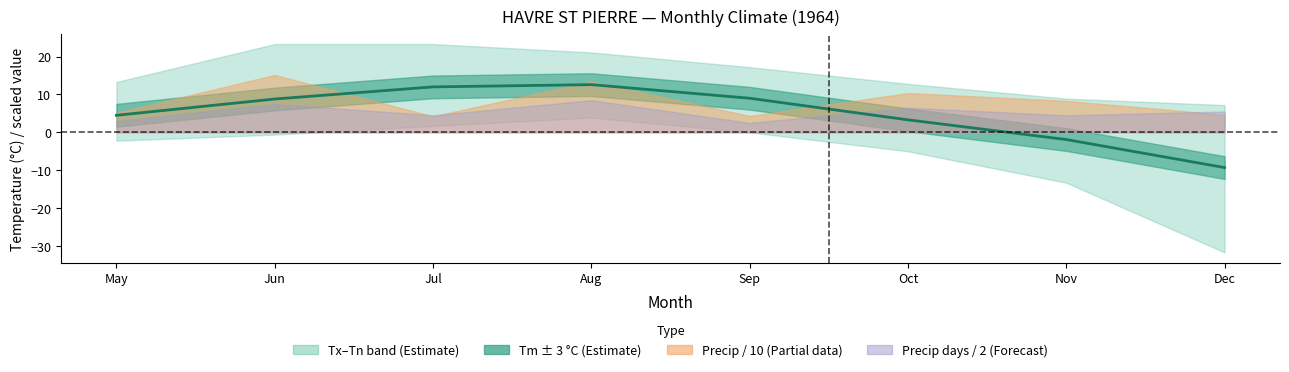

Count the number of categories in the chart.

8